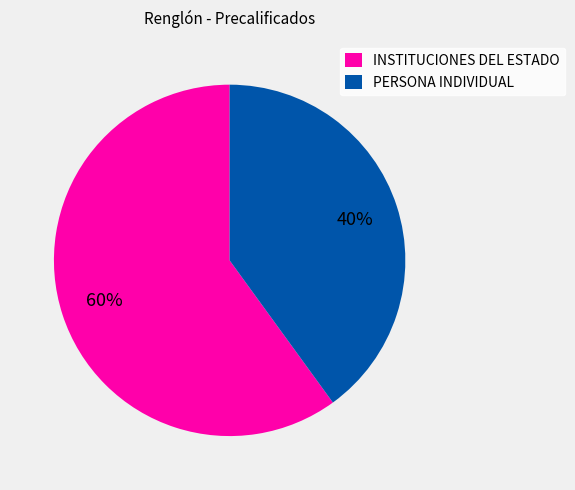

What percentage is the INSTITUCIONES DEL ESTADO slice, to the nearest percent?

60%